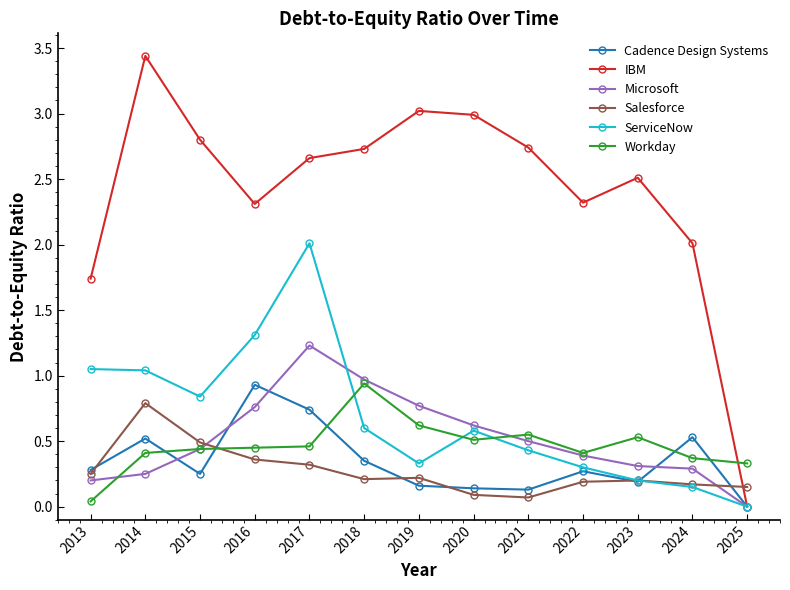

How many lines are shown in the chart?

6